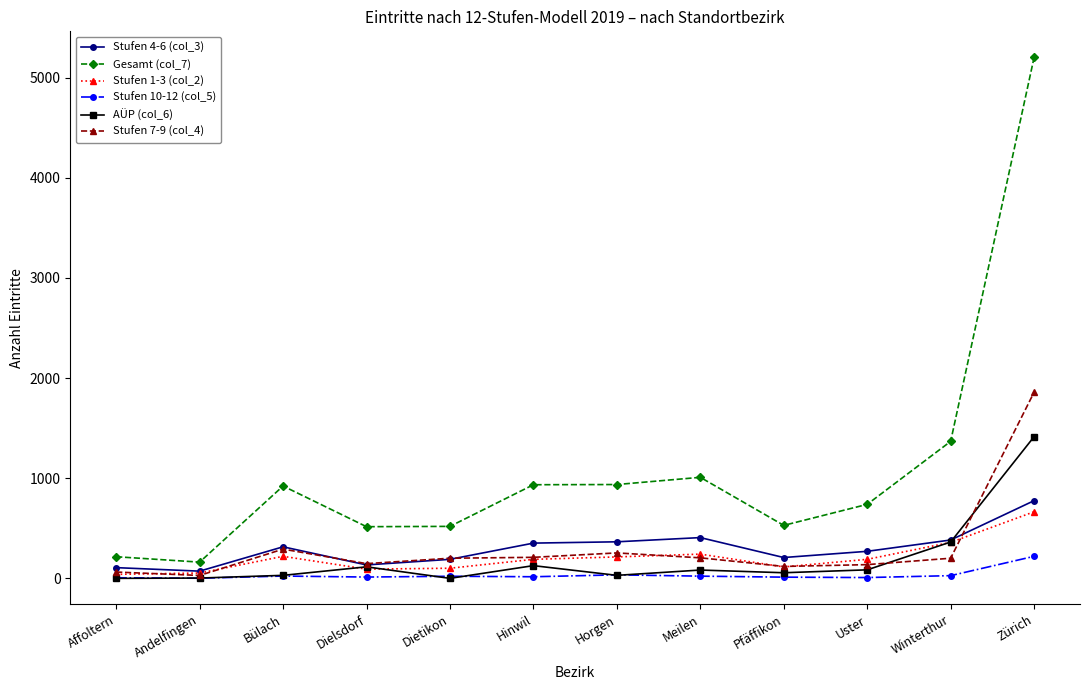

What is the difference between the Stufen 4-6 (col_3) values at Winterthur and Dietikon?

193